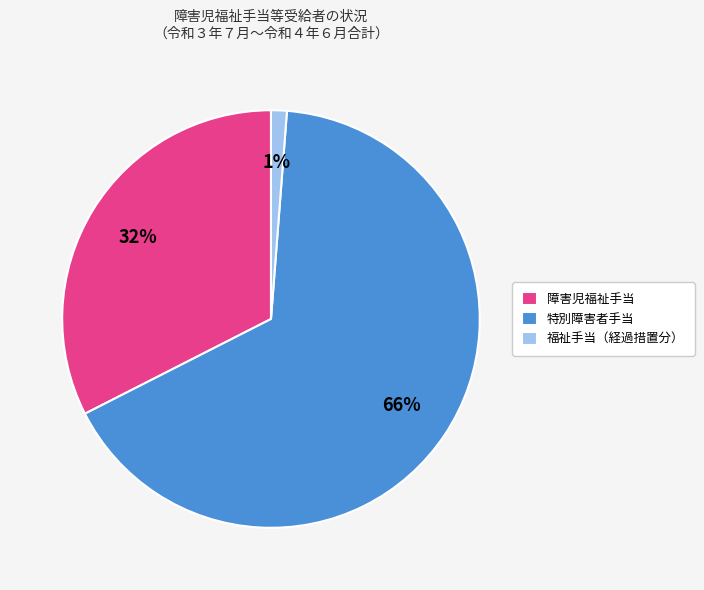

Which category accounts for the majority?

特別障害者手当